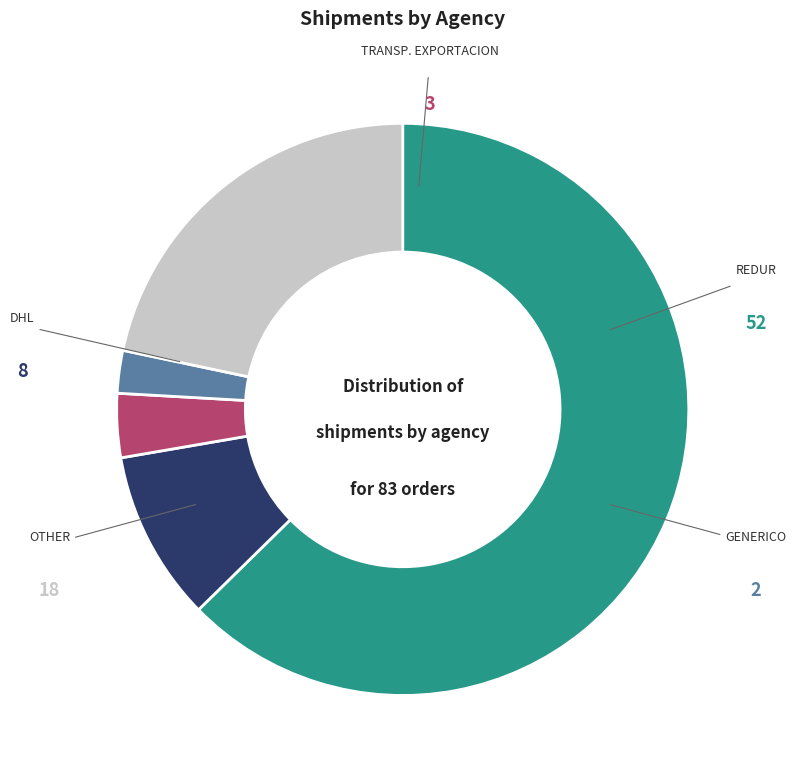

To the nearest percent, what is the difference between the REDUR and TRANSP. EXPORTACION slice percentages?

59%